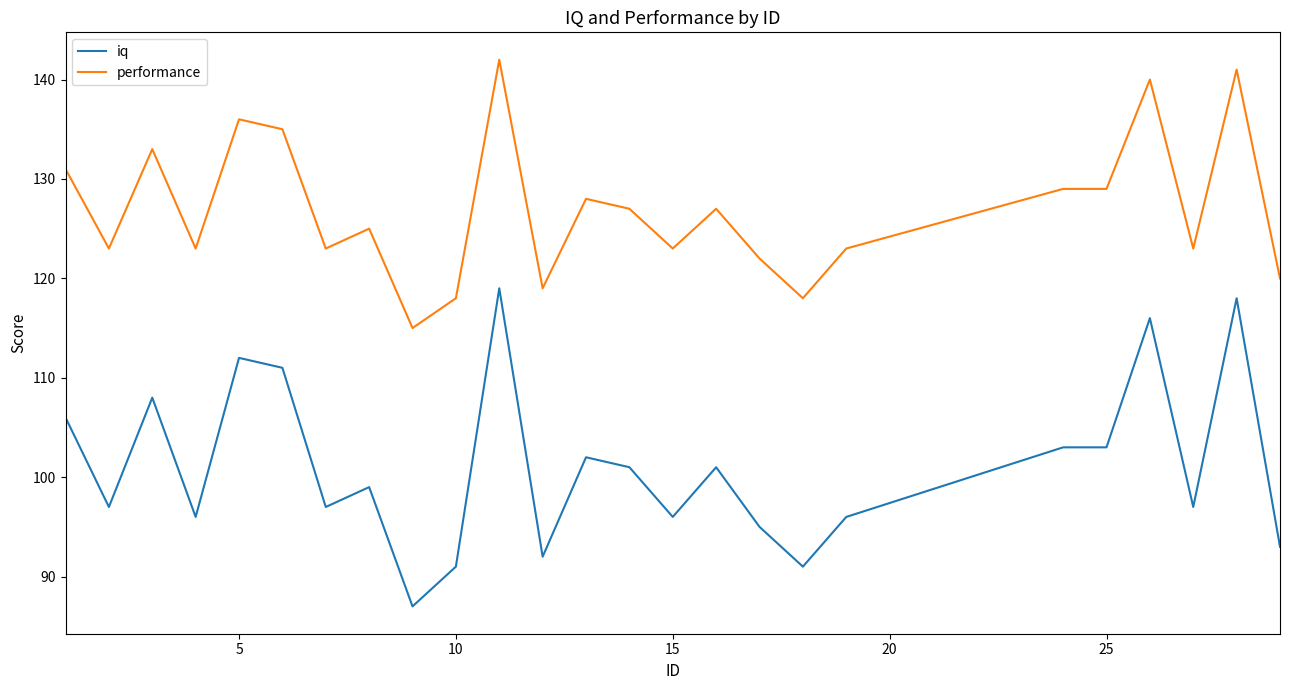

True or false: performance and iq cross at least once.

False